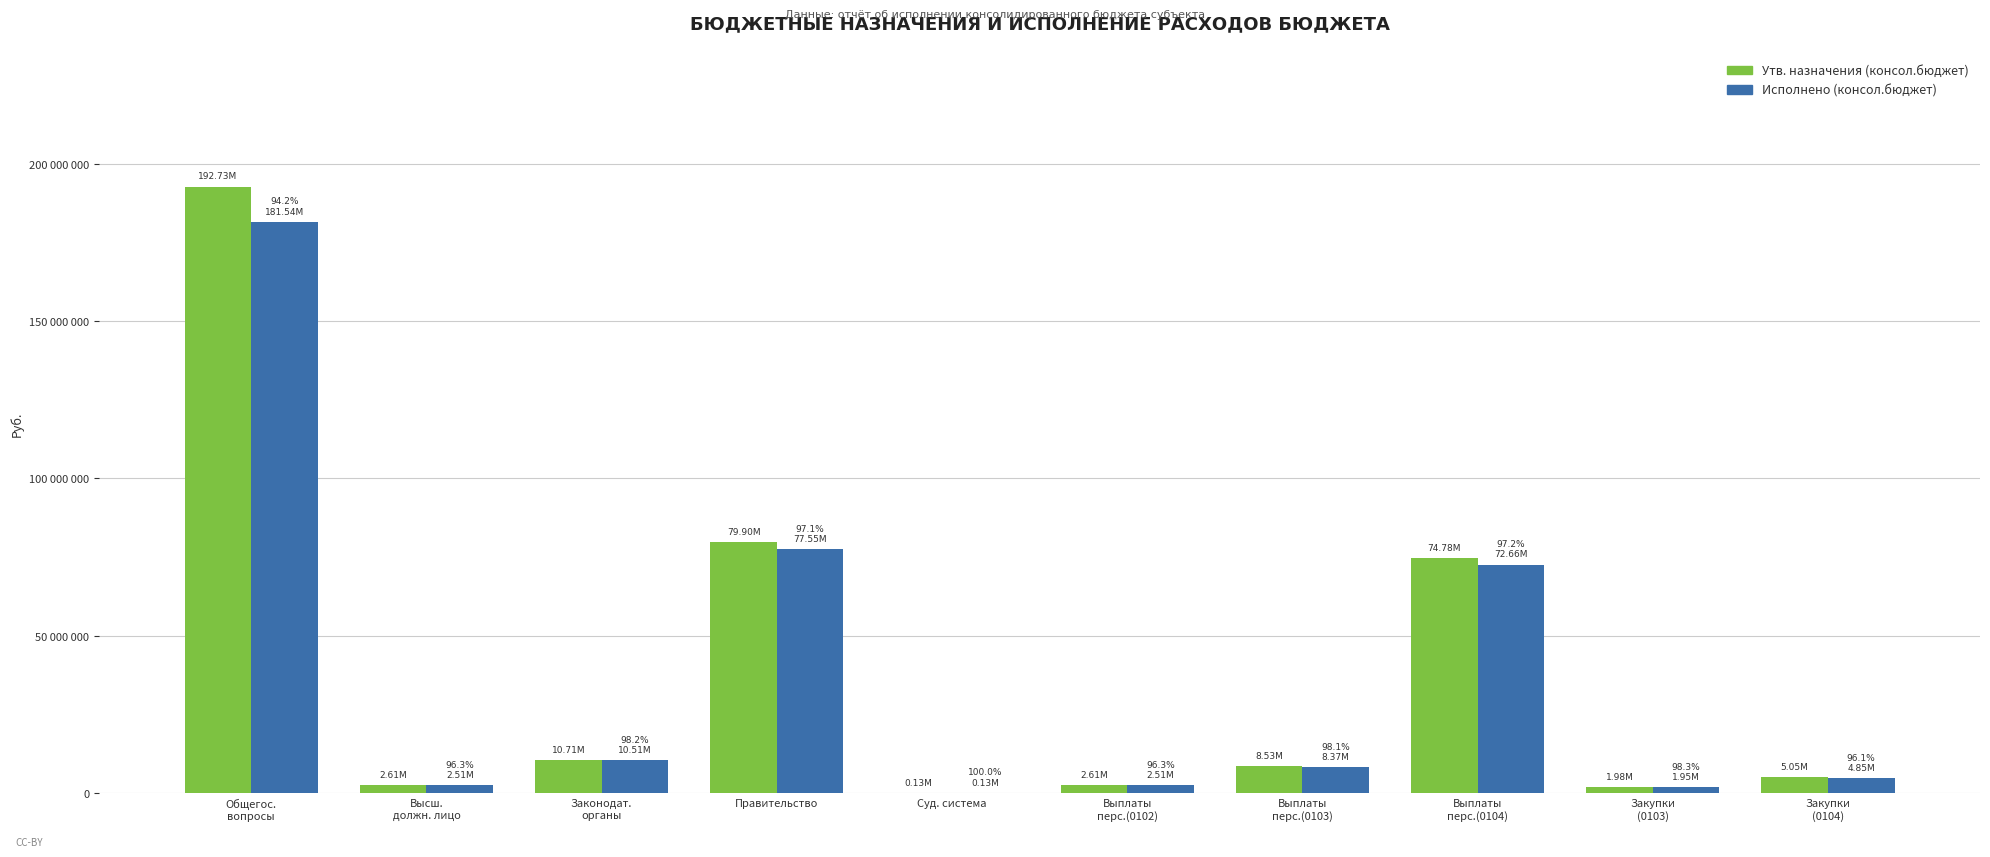

What position from the left is Выплаты
перс.(0103)?

7